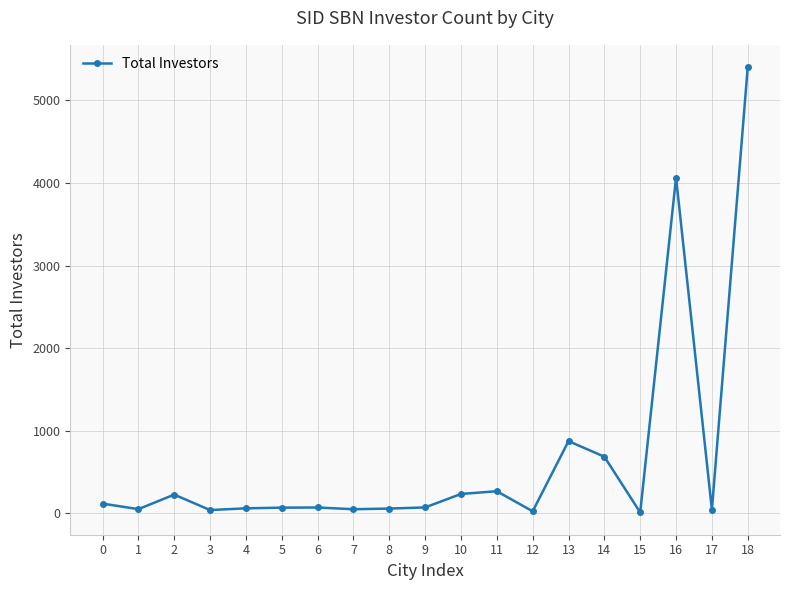

What is the maximum value shown in the chart?

5403